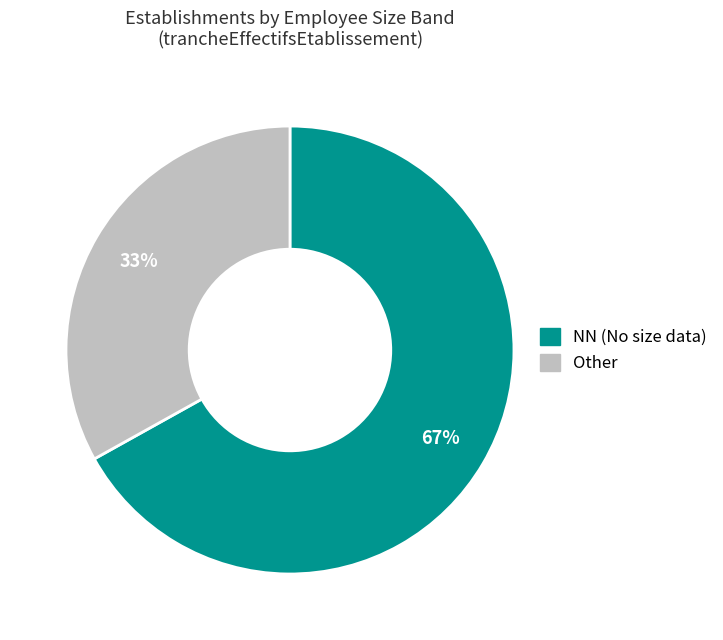

To the nearest percent, what is the difference between the largest and smallest slice percentages?

34%